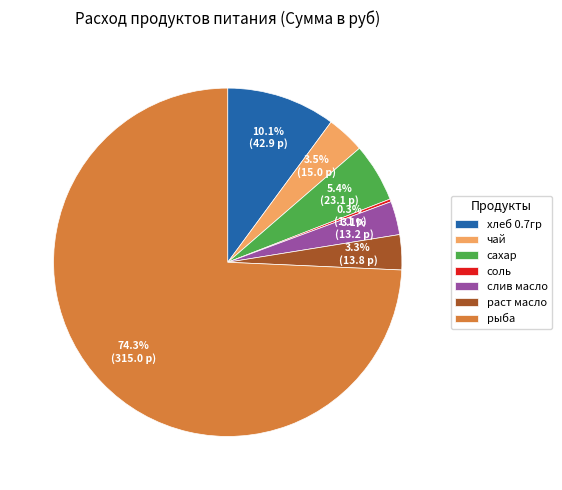

Is it true that хлеб 0.7гр is 20% of the pie?

False